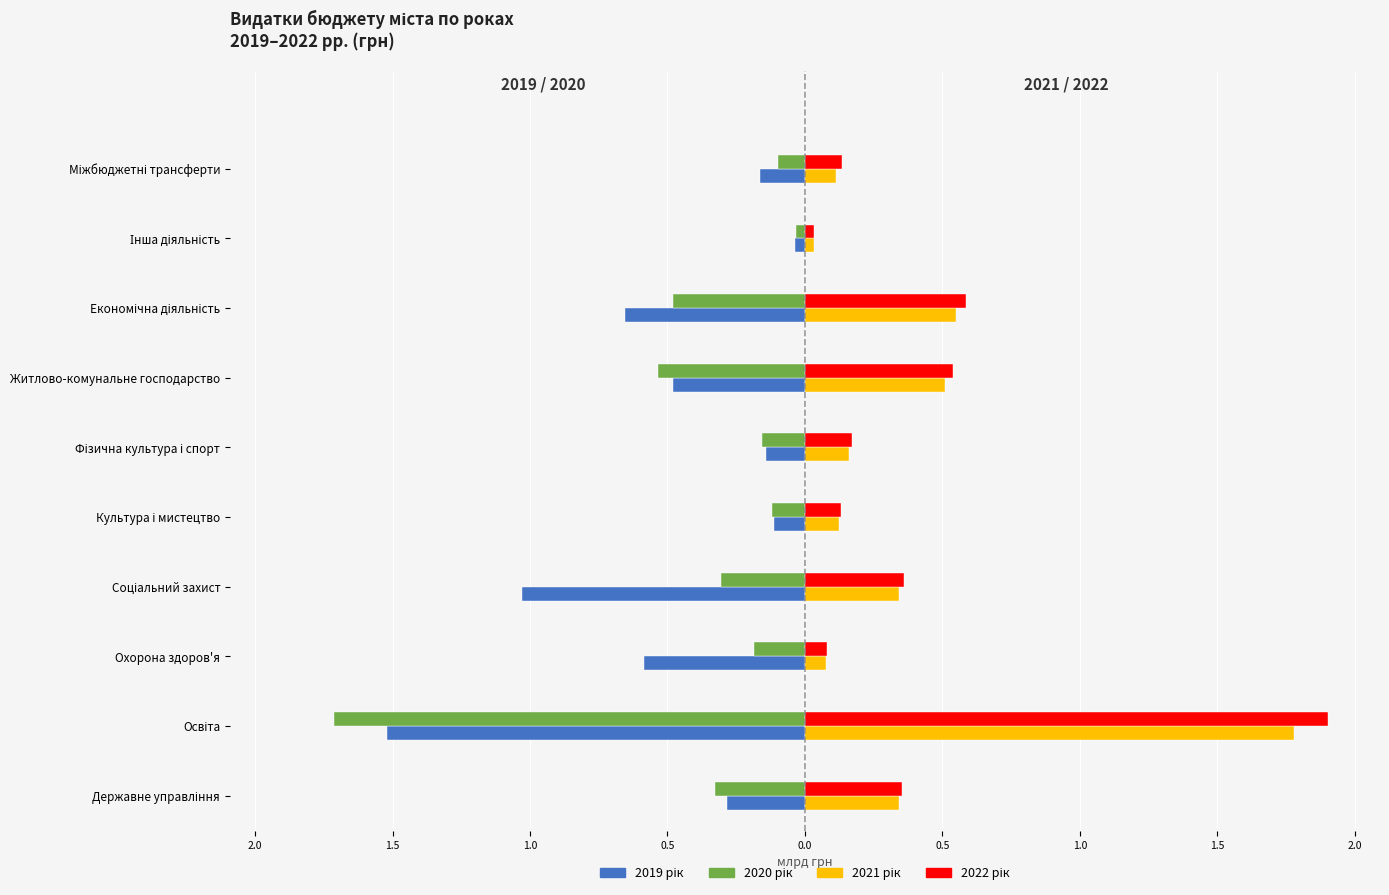

What are all the series names shown in the legend?

2019 рік, 2020 рік, 2021 рік, 2022 рік